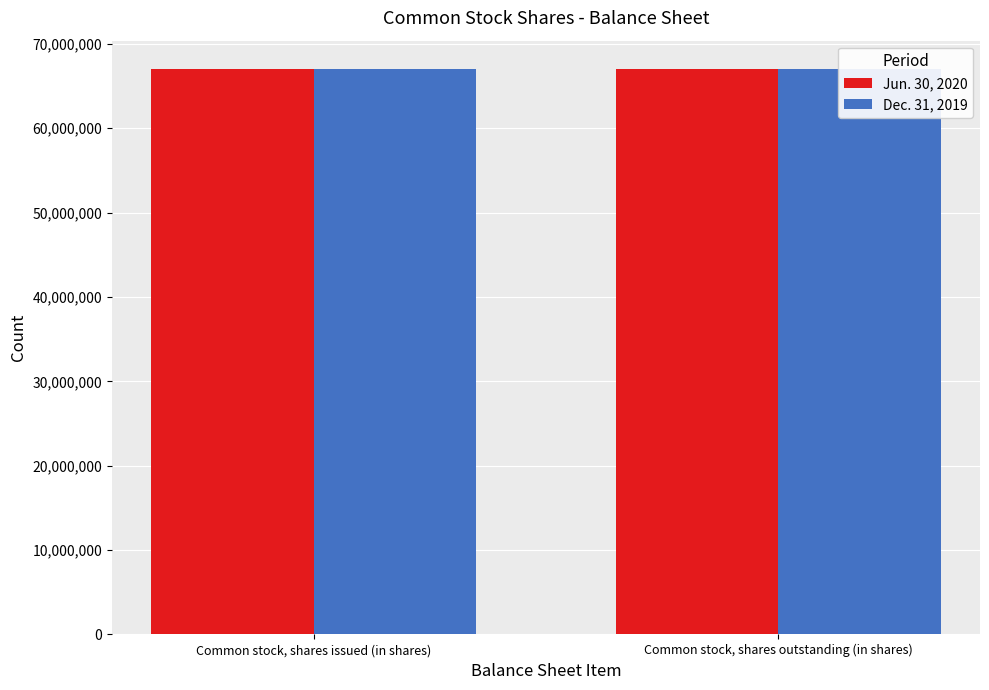

Read the Jun. 30, 2020 value at Common stock, shares outstanding (in shares).

67019000